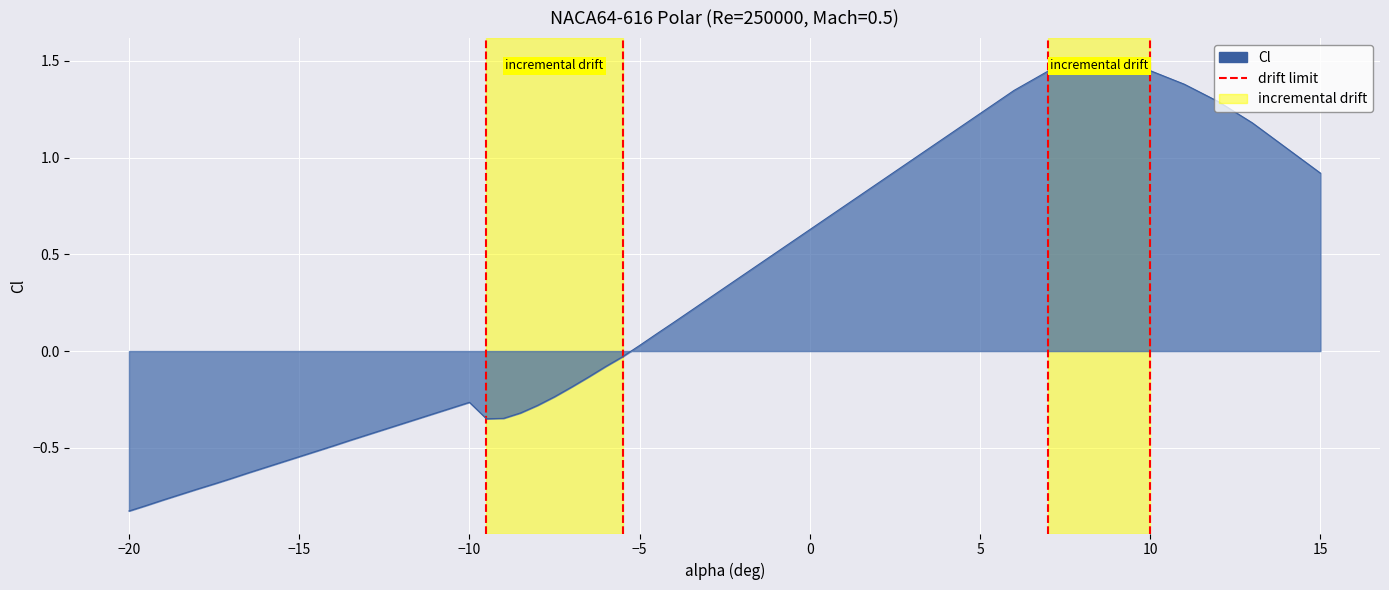

Is it true that the value at −25 is 0?

False